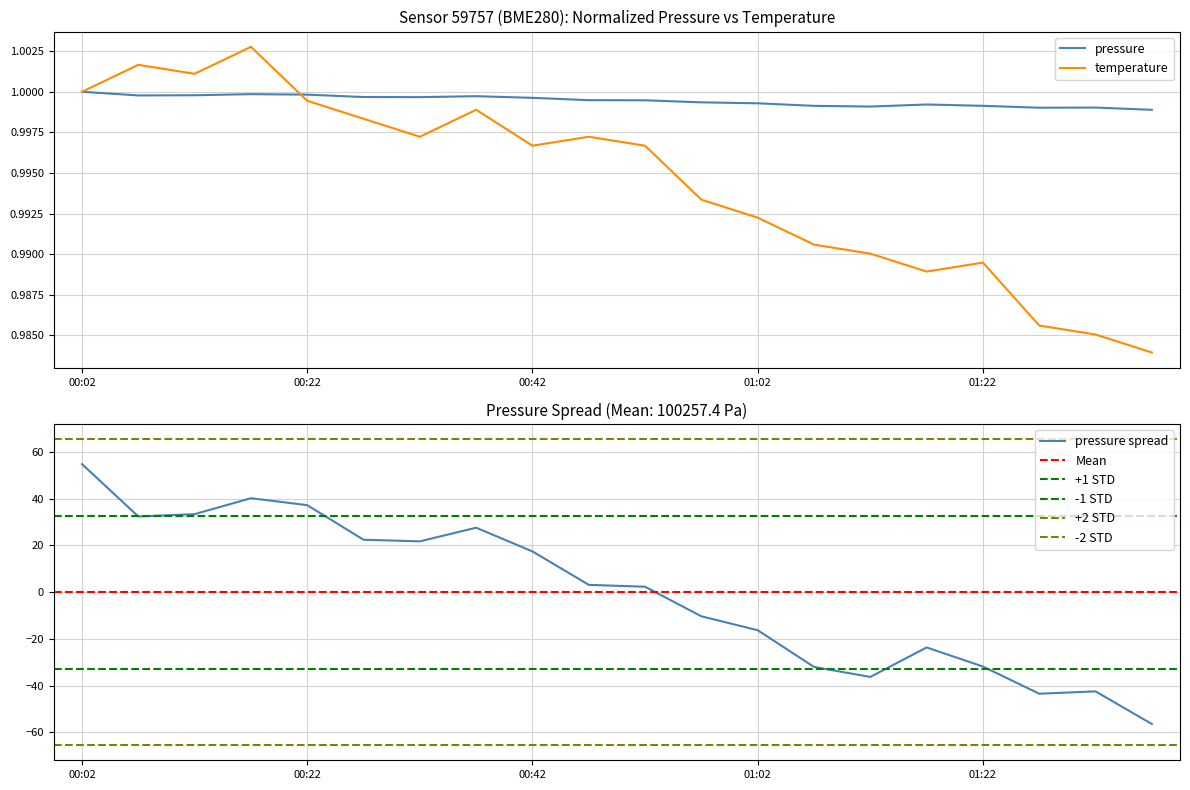

What value does the temperature series have at 17?

1.0